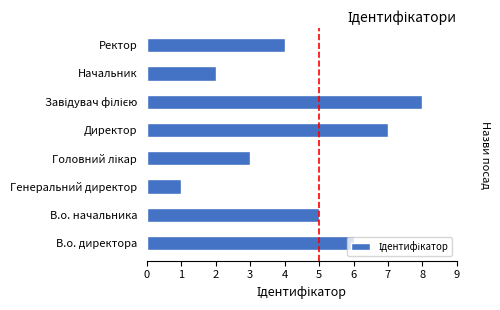

What is the difference between the second highest and minimum values?

6